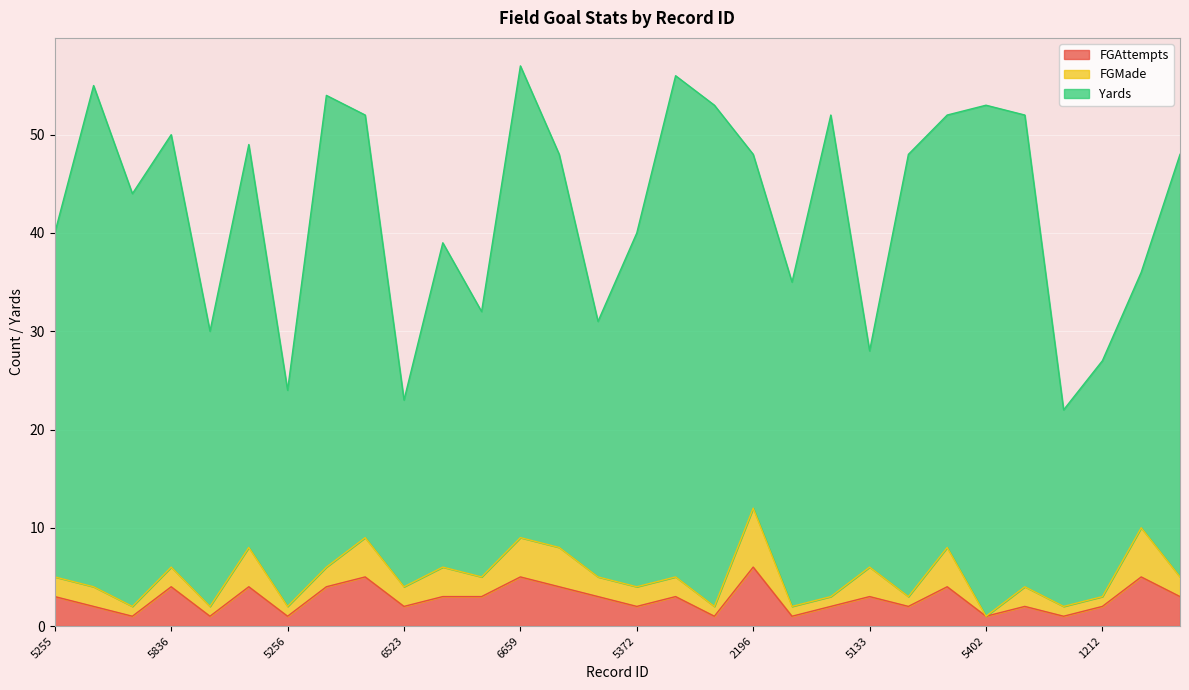

How many lines are shown in the chart?

3